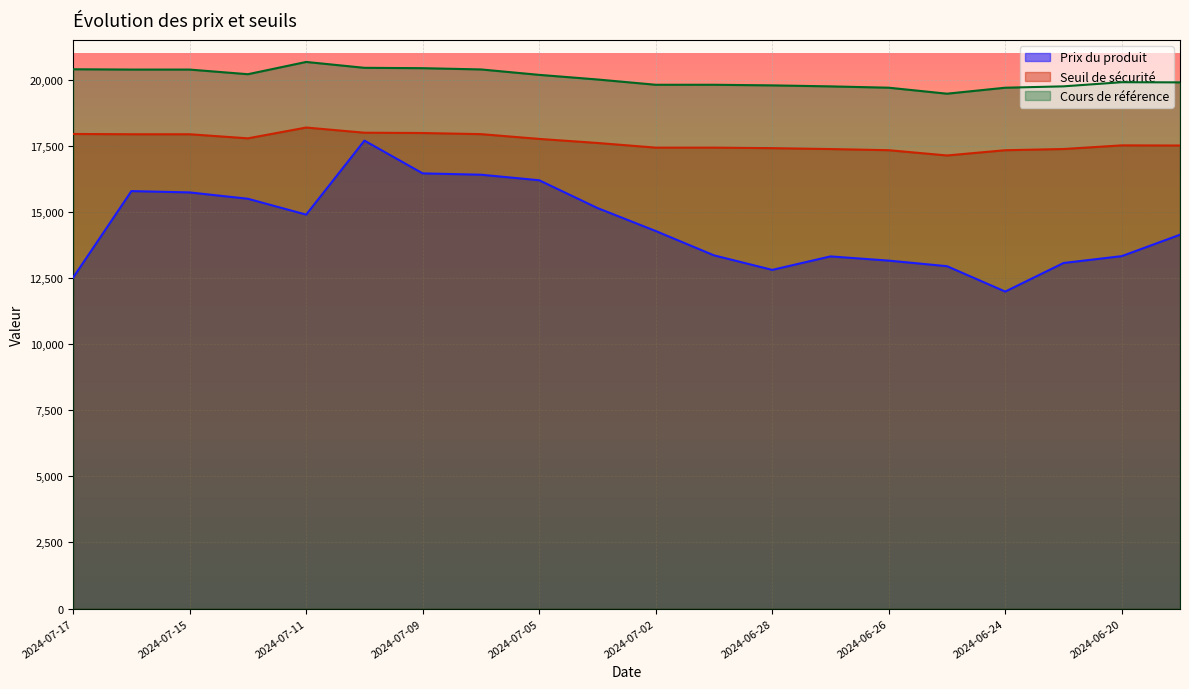

What is the greatest value displayed?

20675.4